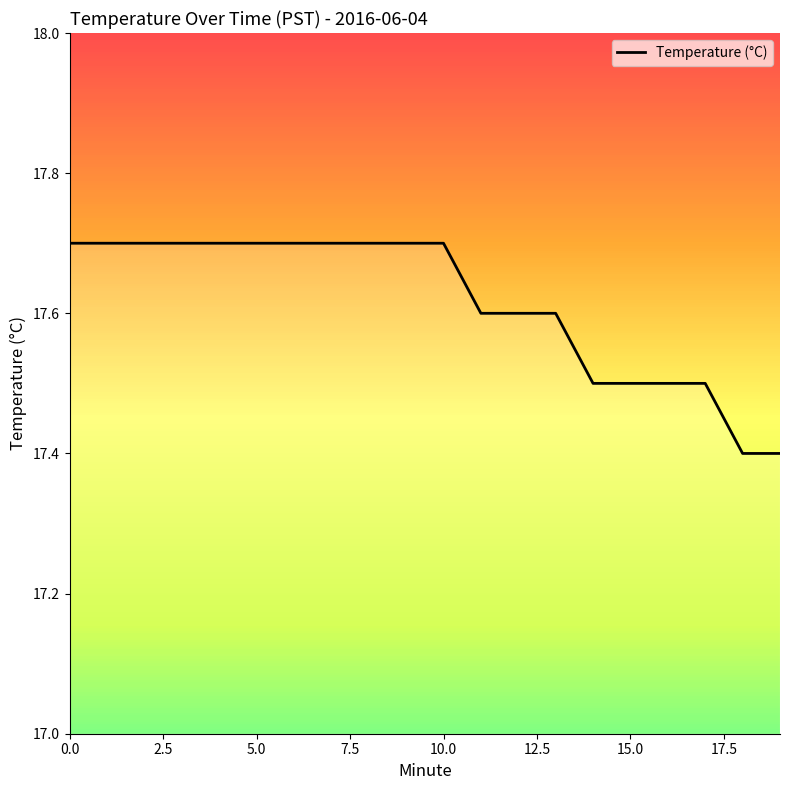

The chart shows a value of 17.5 at 17. True or false?

True